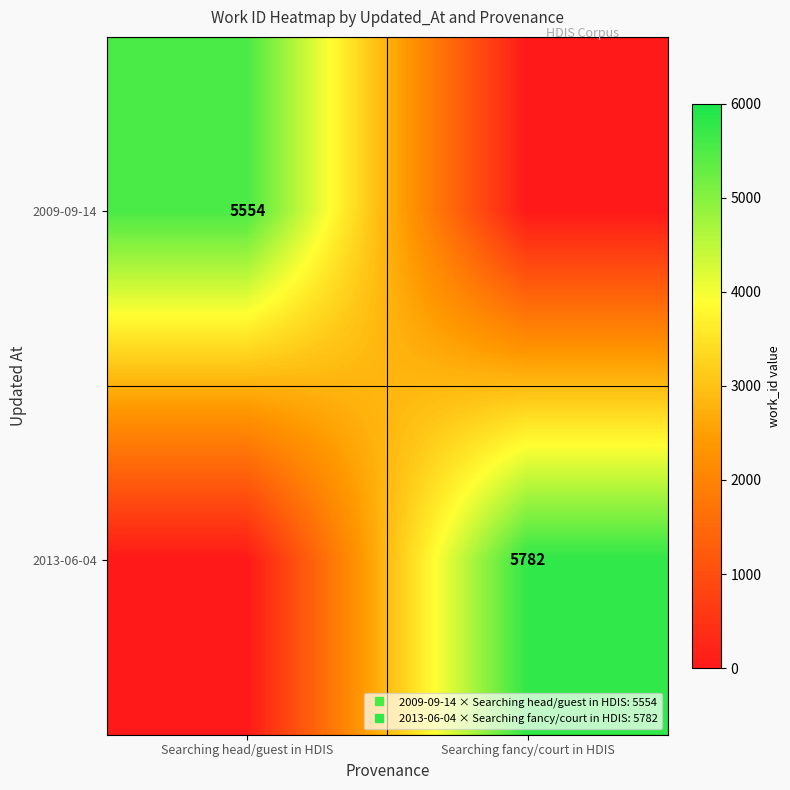

Count the 2009-09-14 values in the range 0 to 5554.

2